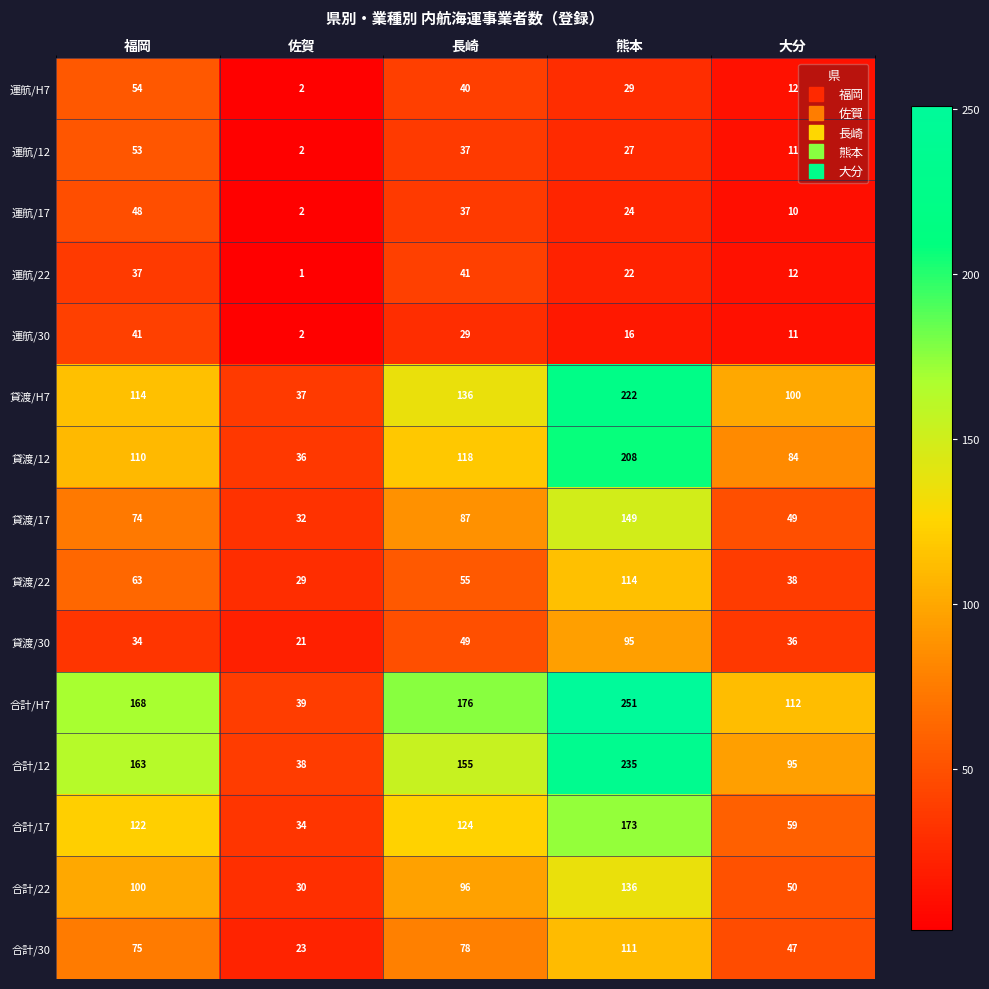

List the labels in order of 合計/H7 value, smallest first.

佐賀, 大分, 福岡, 長崎, 熊本